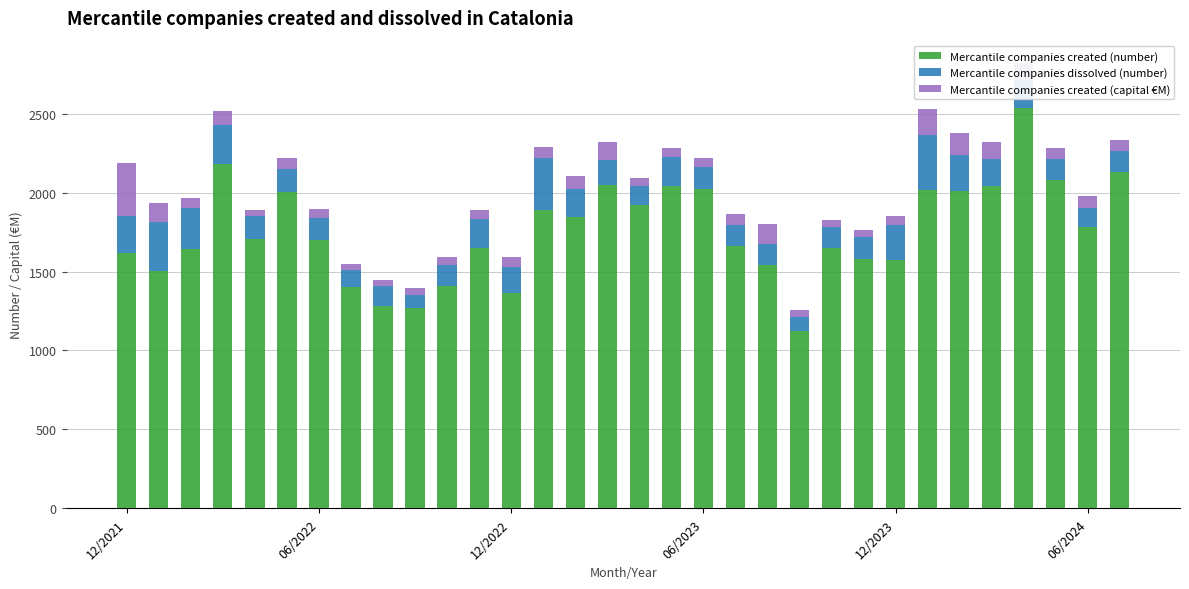

What is the average value of the Mercantile companies created (number) series?

1756.4